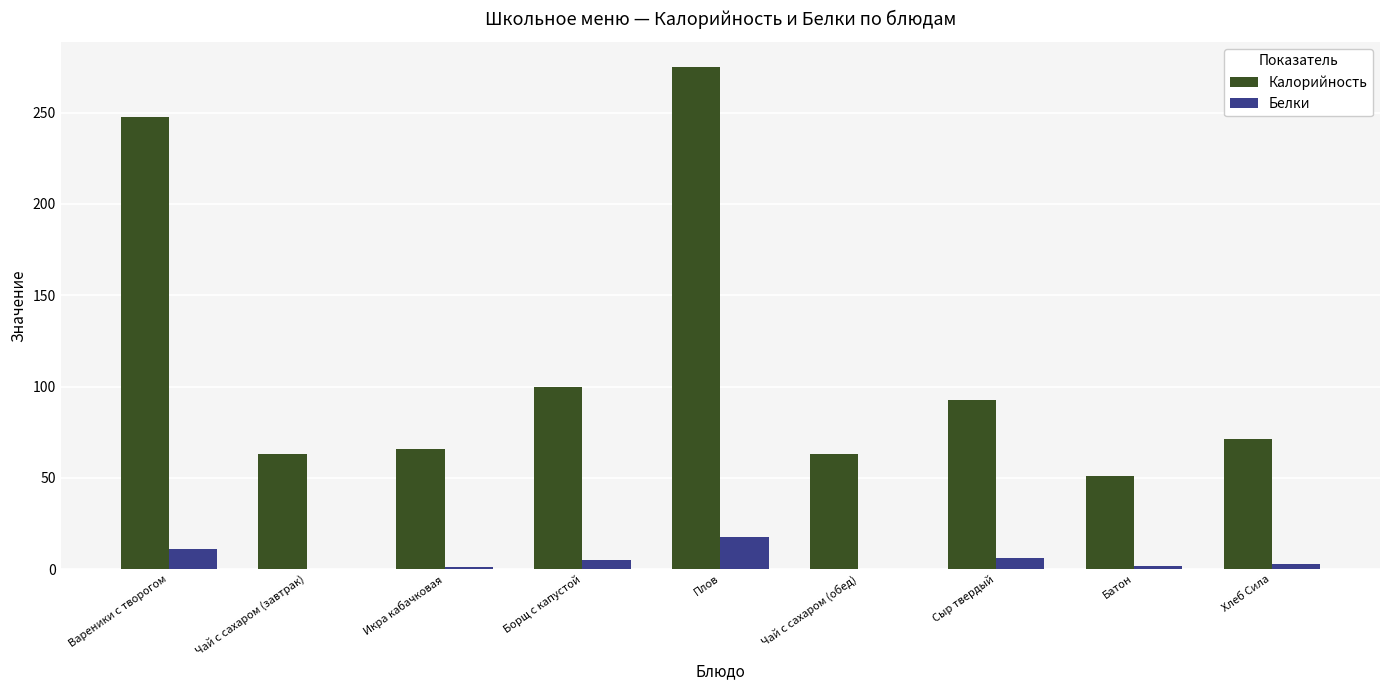

Which series has the widest spread of values?

Калорийность